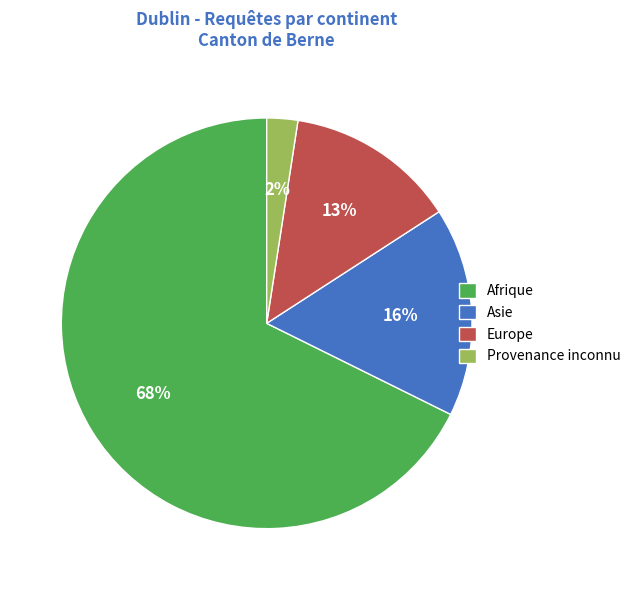

To the nearest percent, what is the average slice percentage?

25%